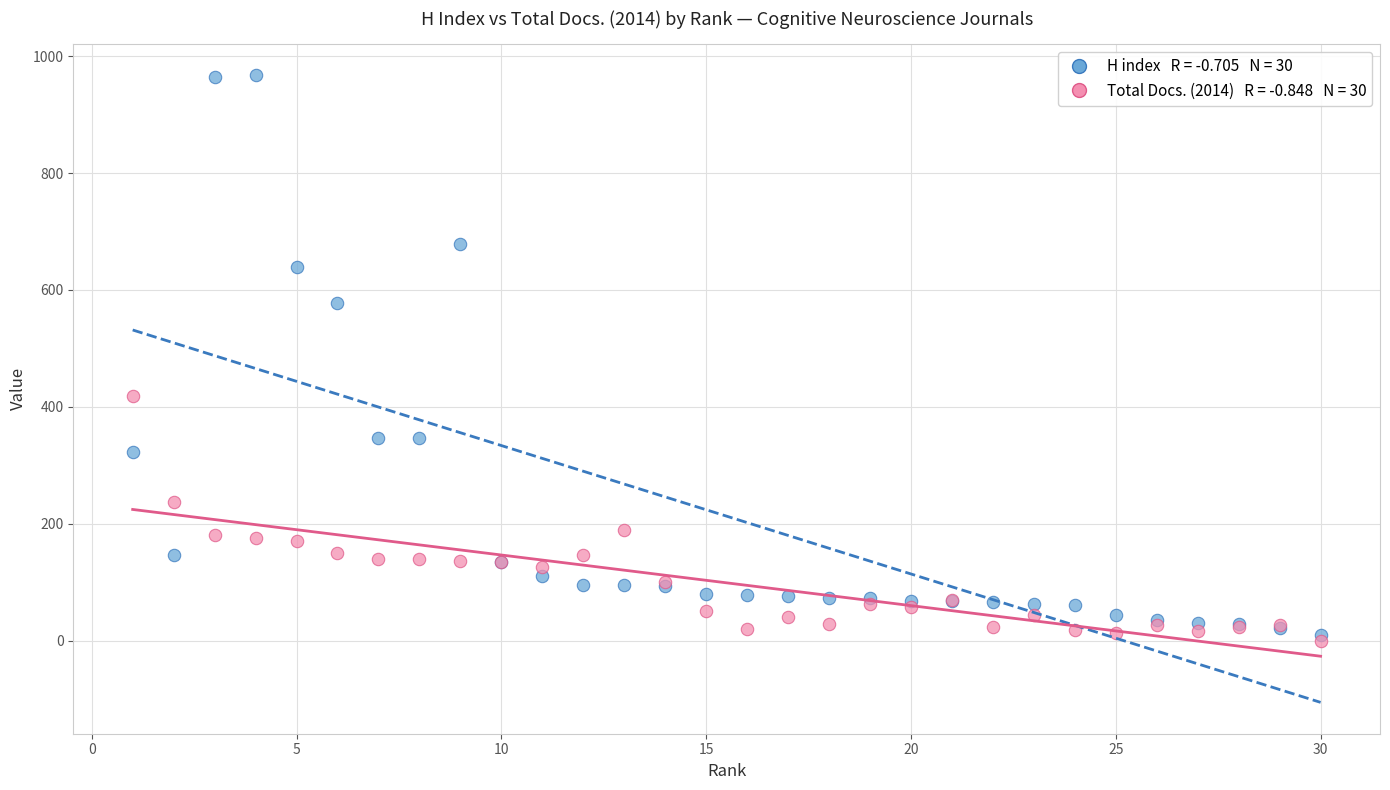

Across all series, what Y value is closest to 483?

418